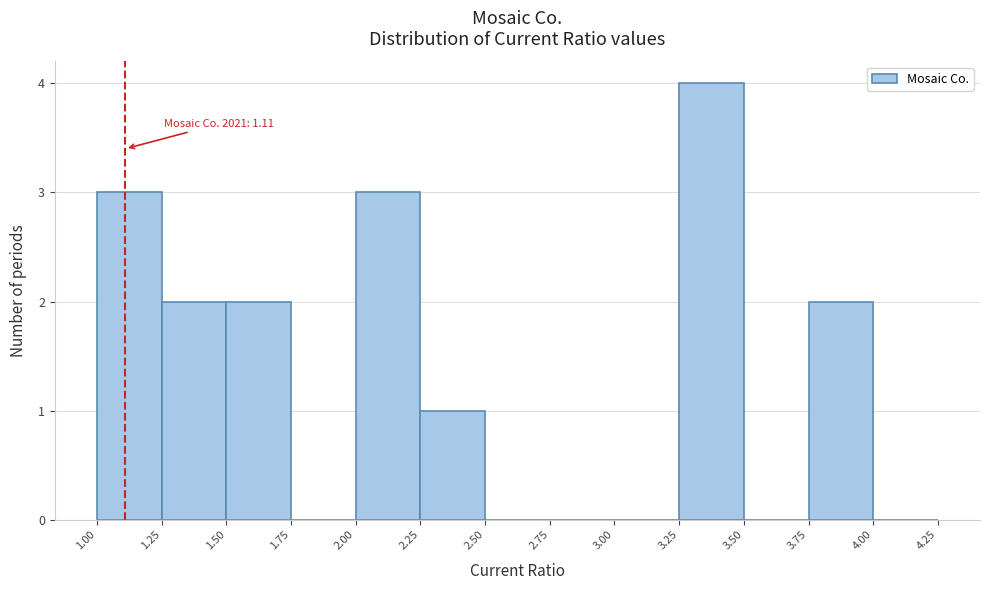

Over which range of the x-axis is the bar tallest?

3.25 to 3.50